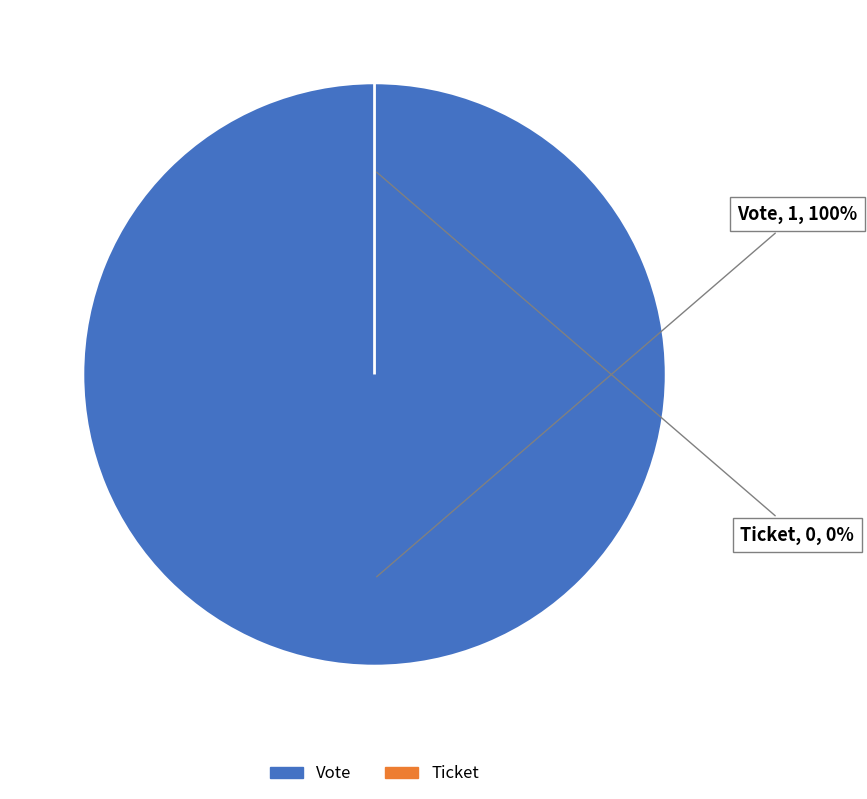

The Vote slice represents 100% of the pie. True or false?

True